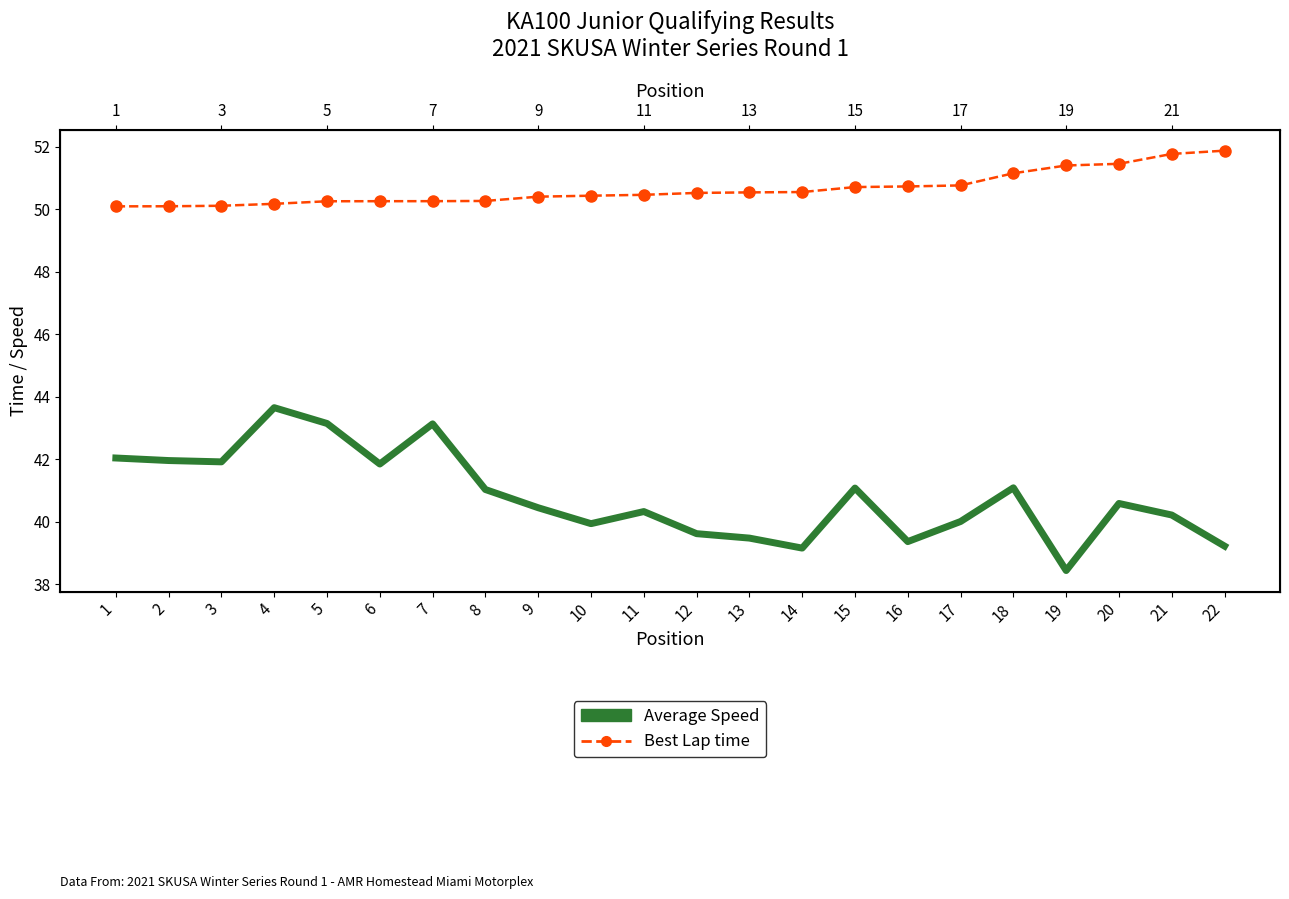

What are all the series names shown in the legend?

Best Lap time, Average Speed